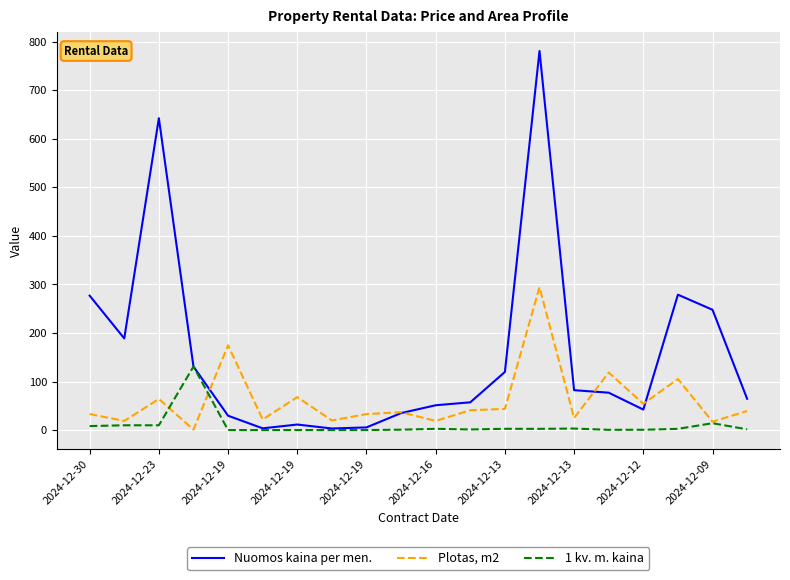

Rank the series by their maximum value, from highest to lowest.

Nuomos kaina per men., Plotas, m2, 1 kv. m. kaina